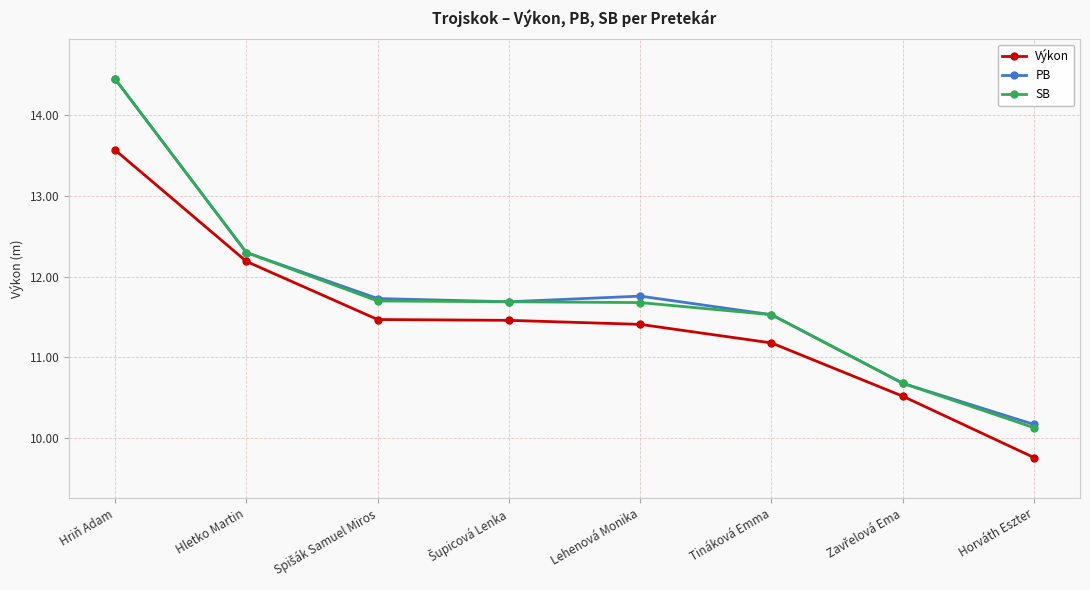

What is the label of the 1st point from the left?

Hriň Adam